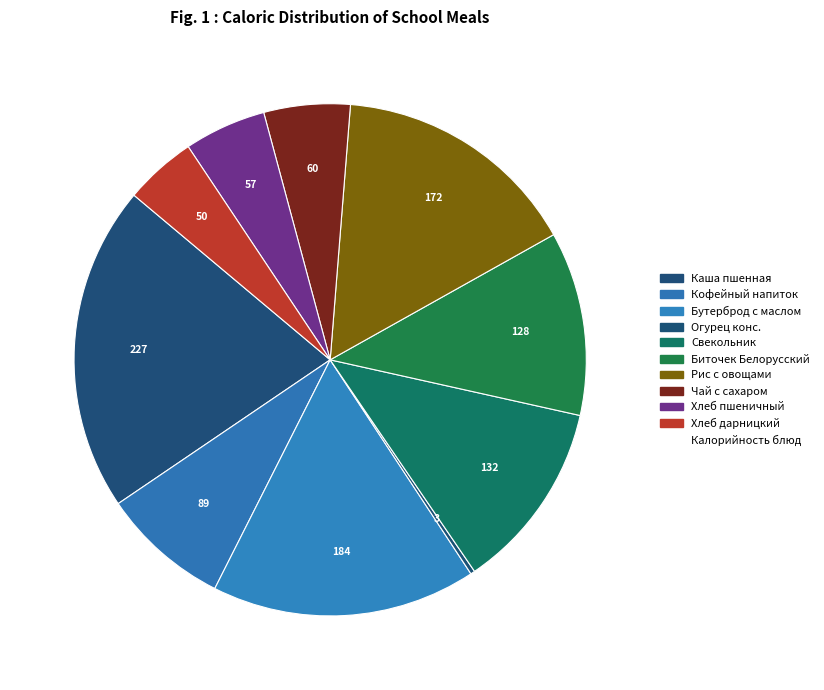

What is the largest slice in the pie chart?

Каша пшенная молочная с маслом